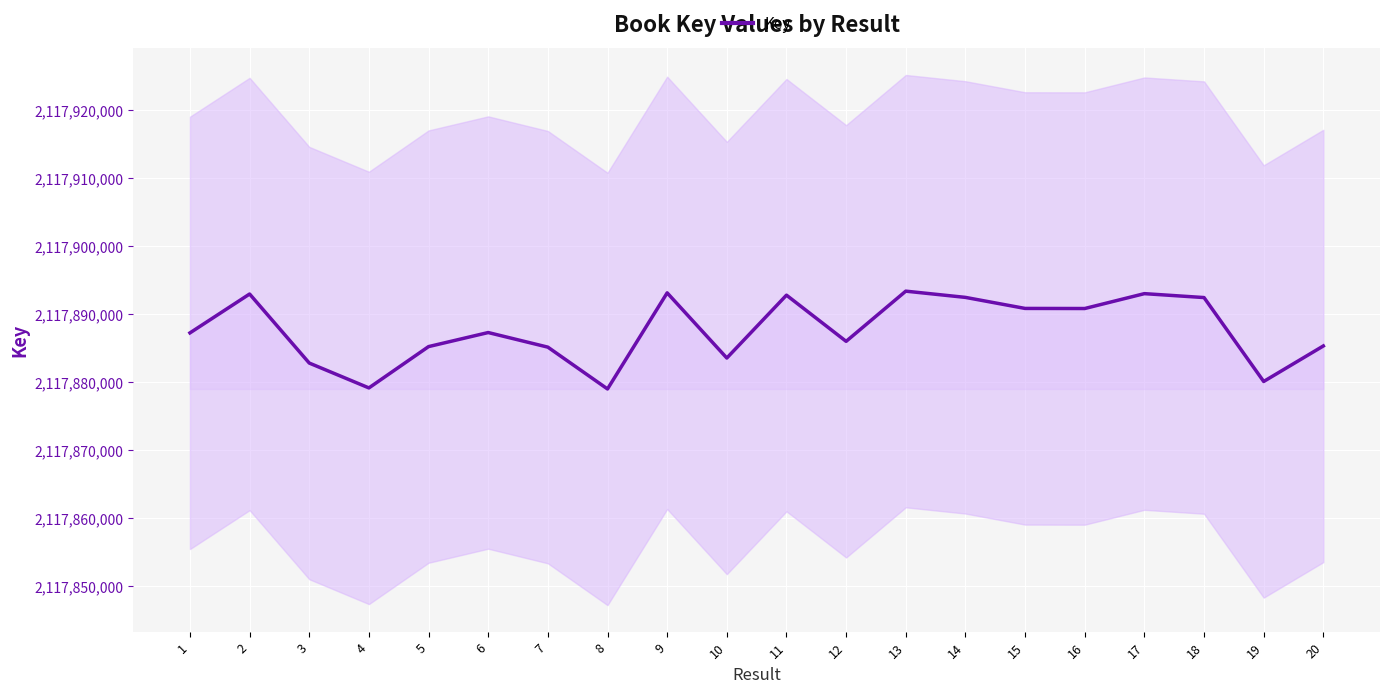

Reading left to right, what are all the values shown in this chart?

1=2117887259	2=2117892973	3=2117882826	4=2117879172	5=2117885244	6=2117887311	7=2117885164	8=2117879019	9=2117893144	10=2117883566	11=2117892805	12=2117886018	13=2117893393	14=2117892477	15=2117890854	16=2117890841	17=2117893027	18=2117892451	19=2117880119	20=2117885339